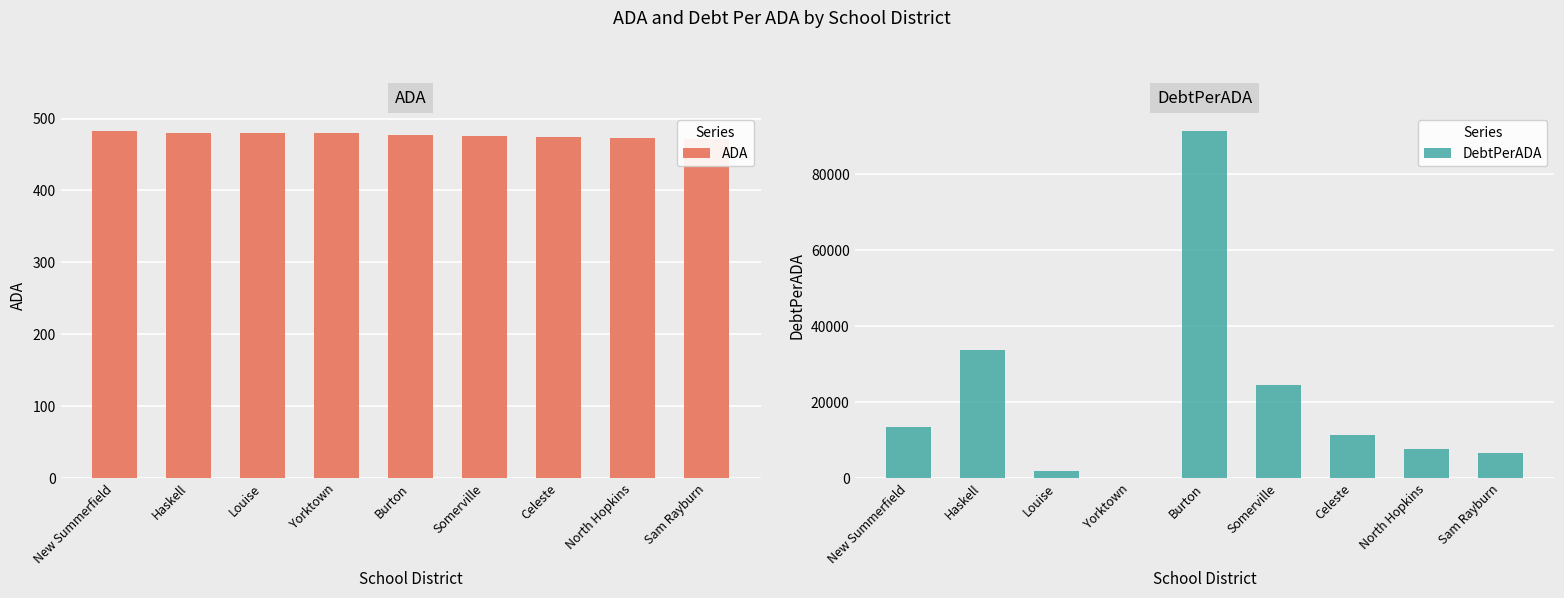

What is the maximum value for ADA?

482.9